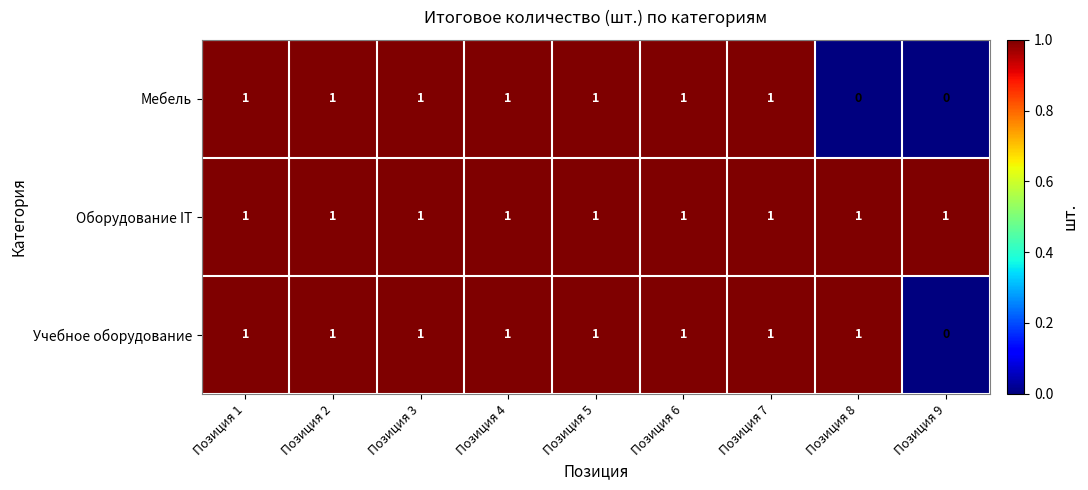

At which label does Учебное оборудование reach its minimum?

Позиция 9